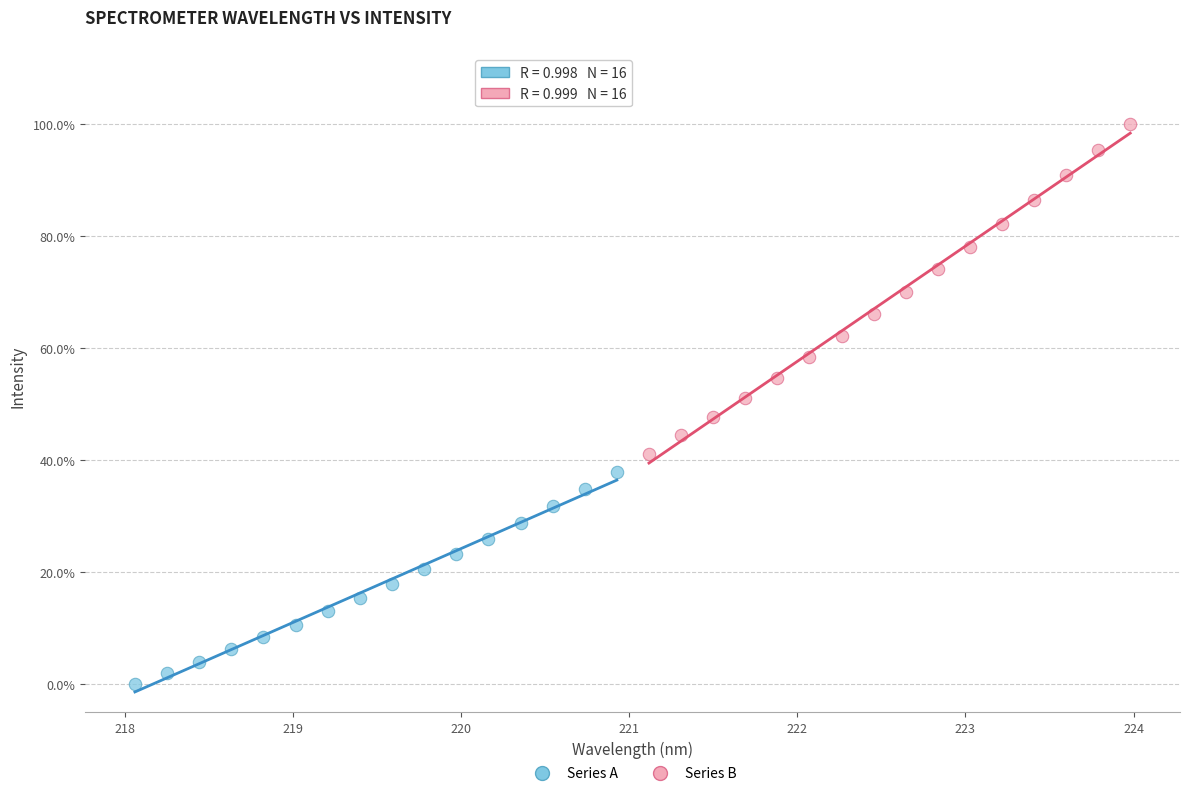

What are all the series names shown in the legend?

Series A, Series B